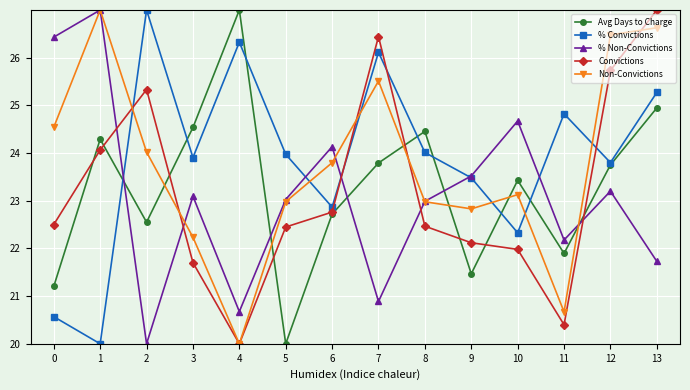

Between 3 and 7, which series saw the biggest shift?

Convictions